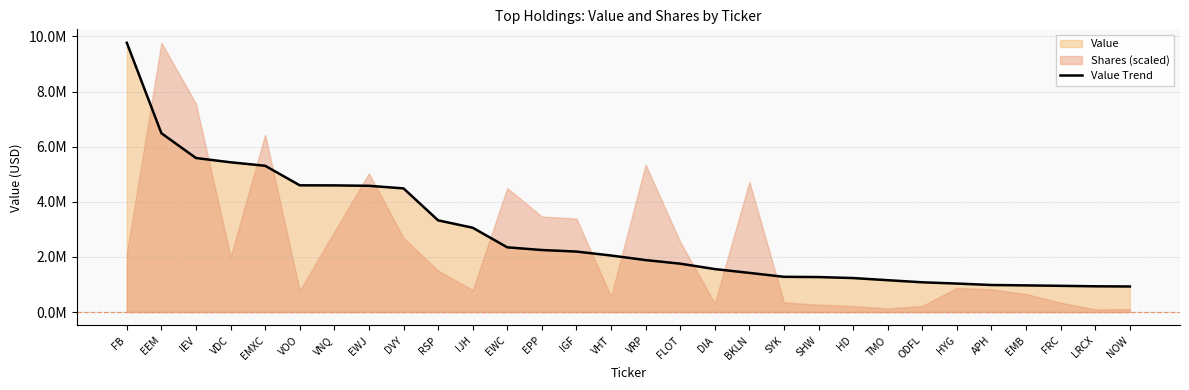

What is the difference between the maximum and minimum values?

8842000